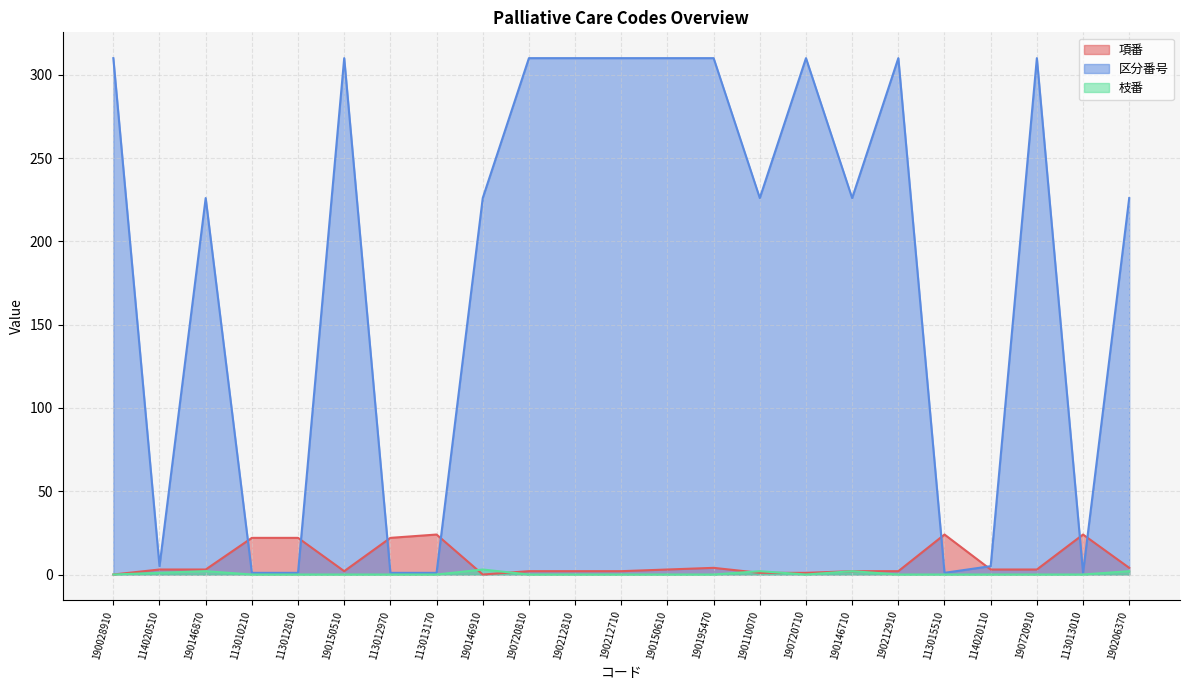

What is the maximum value shown in the chart?

310